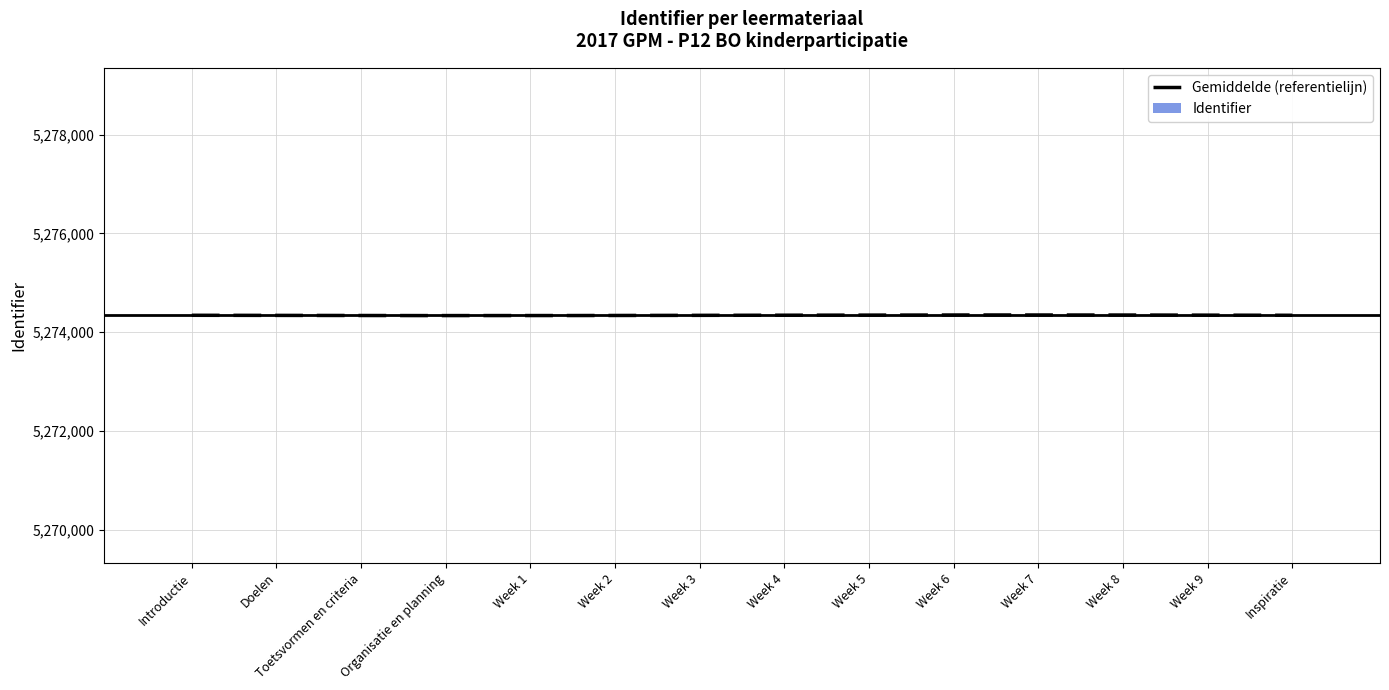

The chart shows a value of 12 at Week 9. True or false?

True